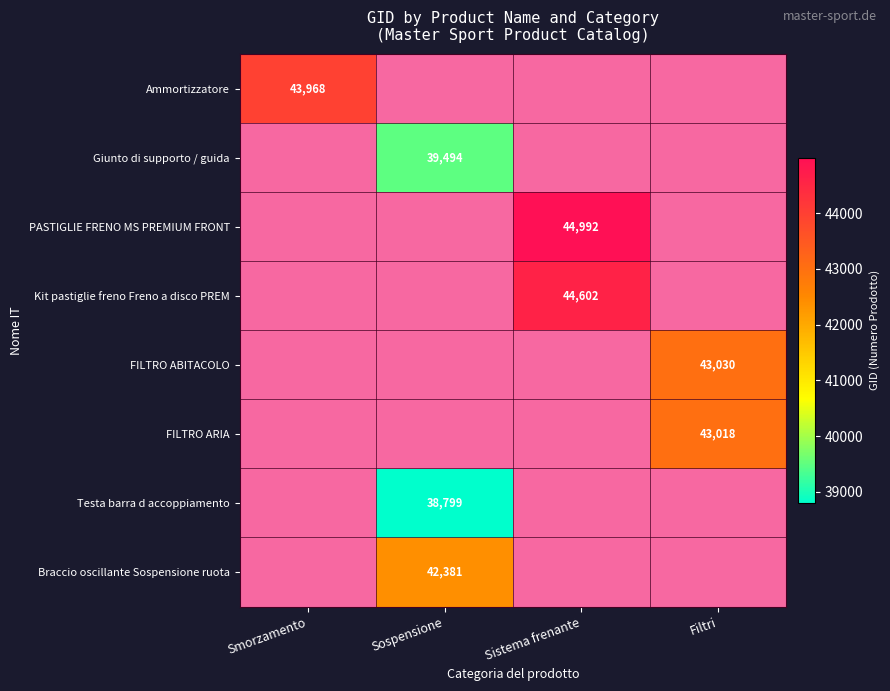

Count the number of categories in the chart.

4